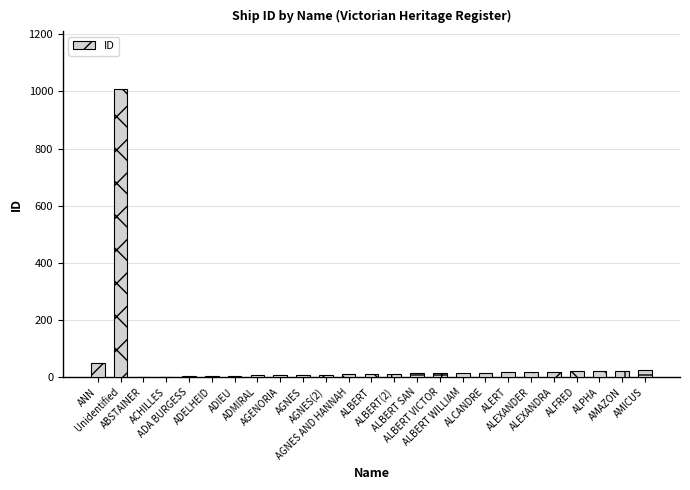

What is the ratio of the value at ACHILLES to the value at AMAZON?

0.1